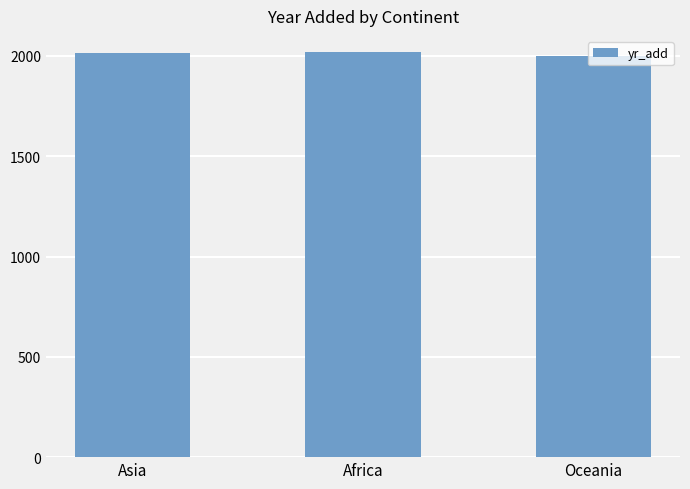

Approximately how many times larger is the value at Asia compared to Africa?

1.0